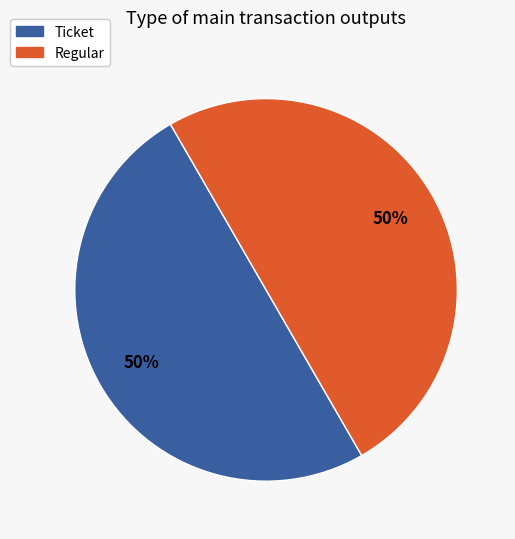

To the nearest percent, what is the combined percentage of Regular and Ticket?

100%